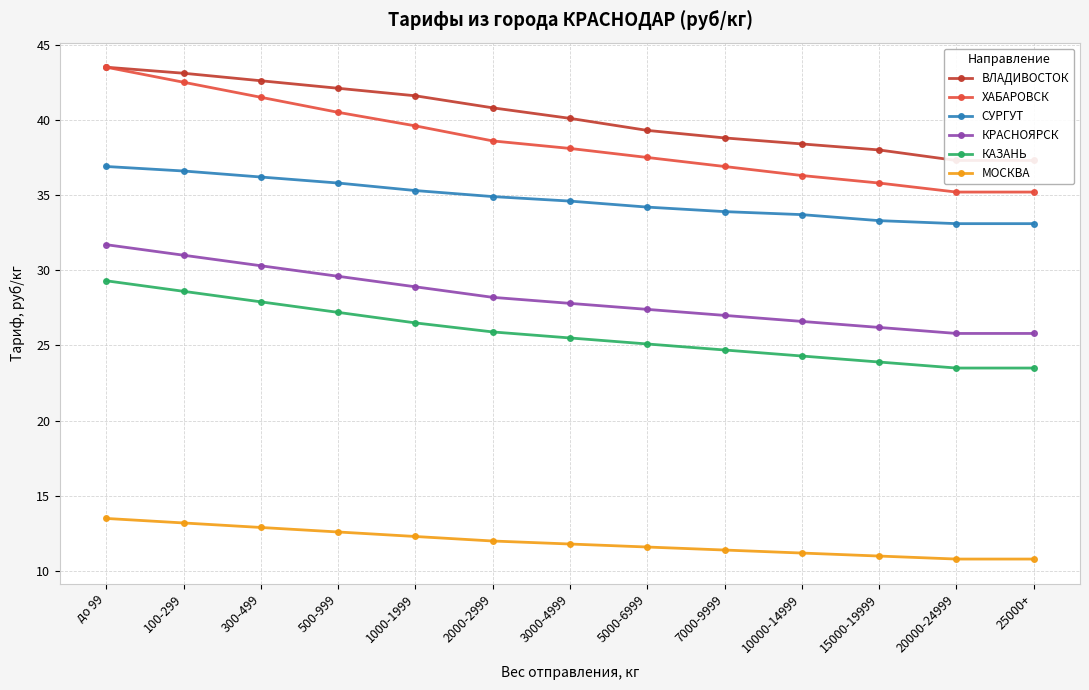

True or false: КАЗАНЬ has more than 2 points higher than both neighbors.

False